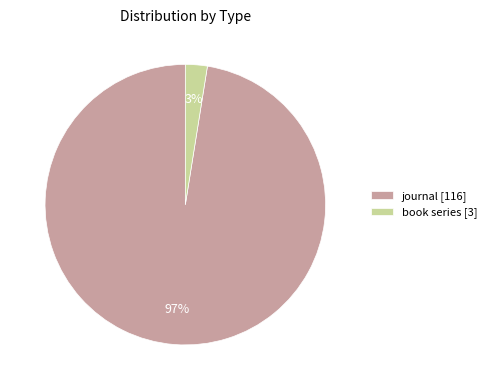

To the nearest percent, what is the combined percentage of journal [116] and book series [3]?

100%